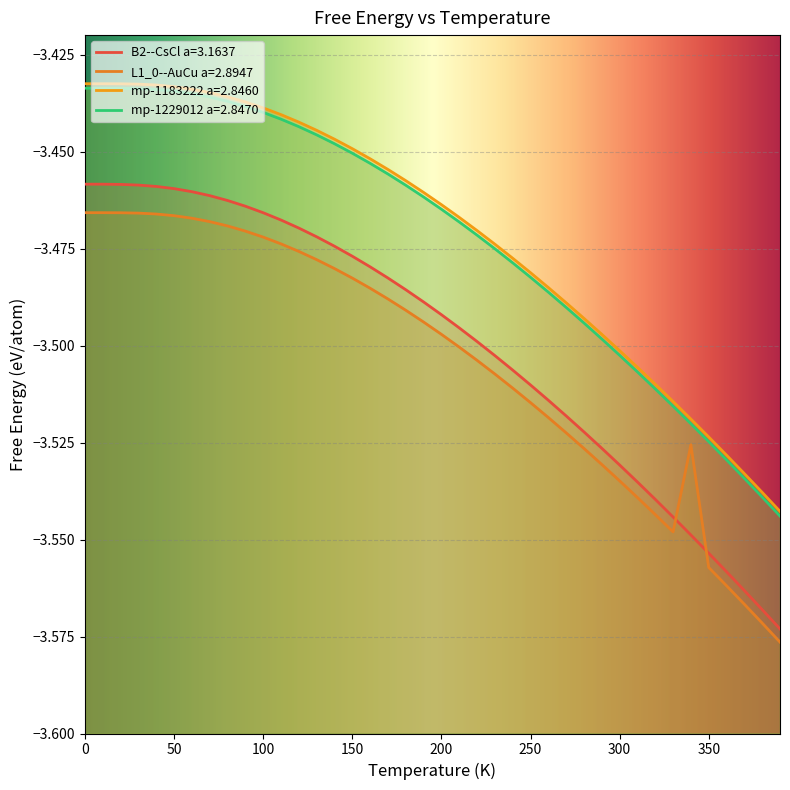

Count the number of data series in this chart.

4